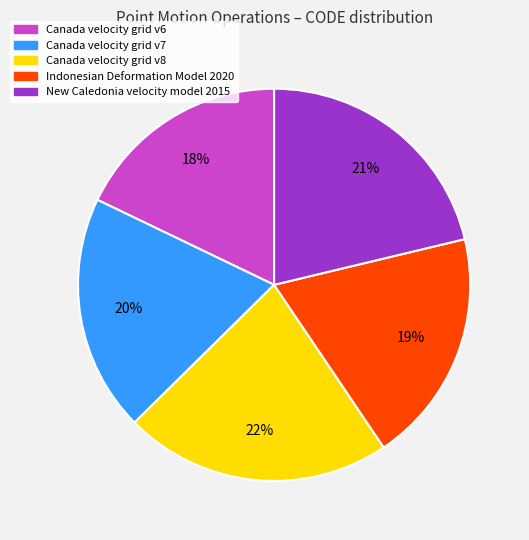

To the nearest percent, what is the average slice percentage?

20%